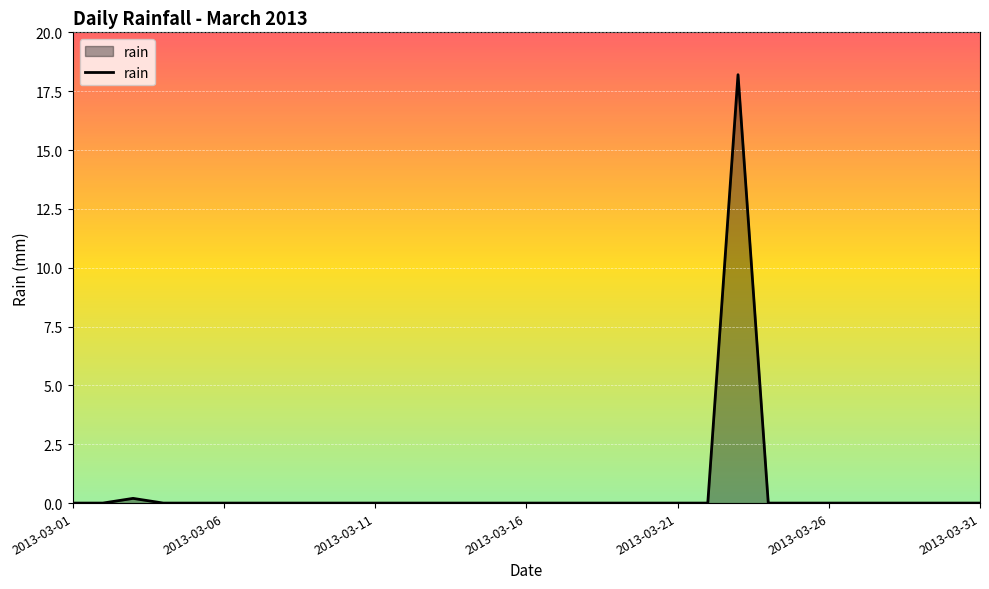

What is the difference between the maximum and minimum values?

18.2